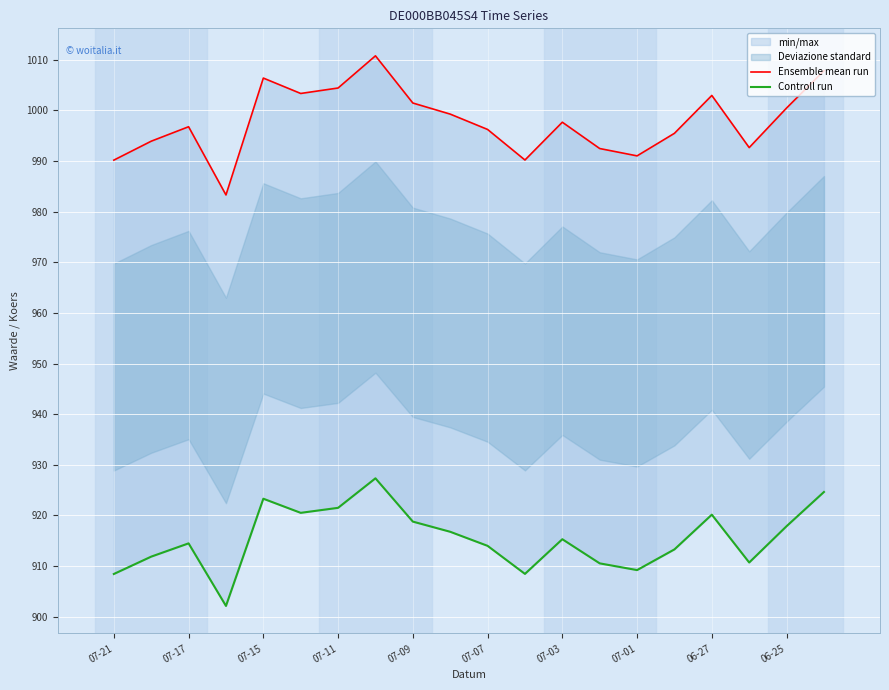

What is the difference between the maximum and minimum values in the Ensemble mean run series?

27.5